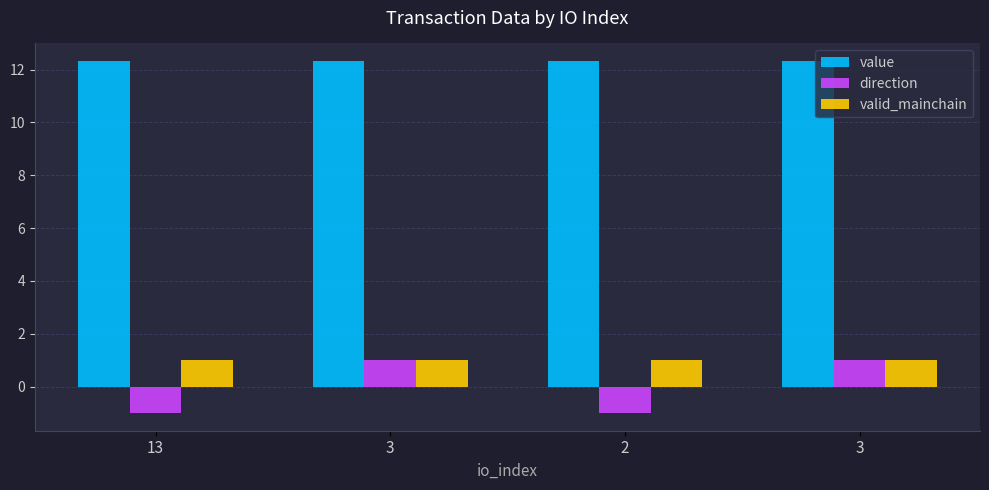

What are all the series names shown in the legend?

value, direction, valid_mainchain